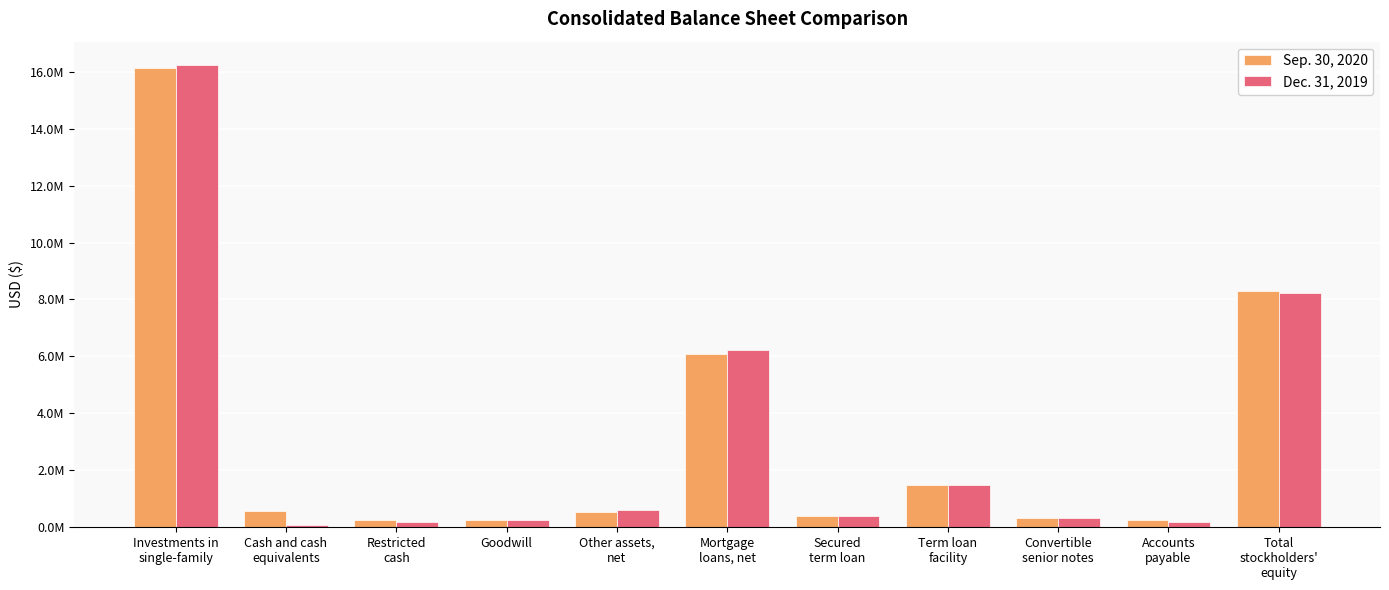

At which label is Dec. 31, 2019 closest to 8167725?

Total
stockholders'
equity